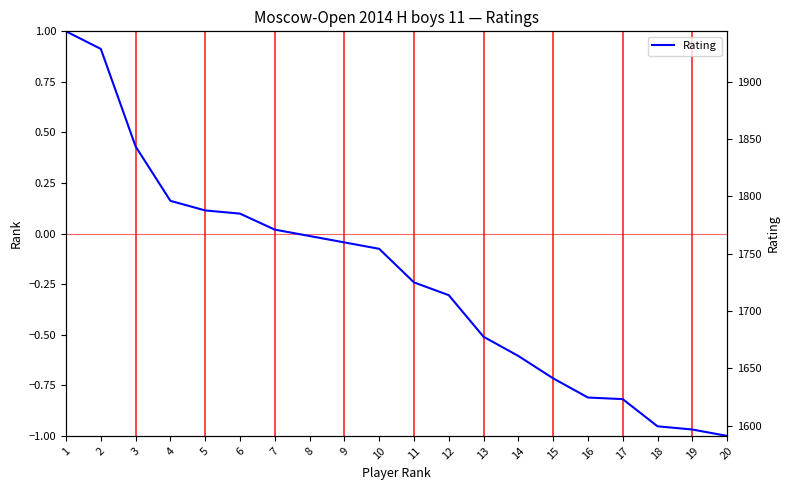

Is it true that the value at 15 is -0.3?

False